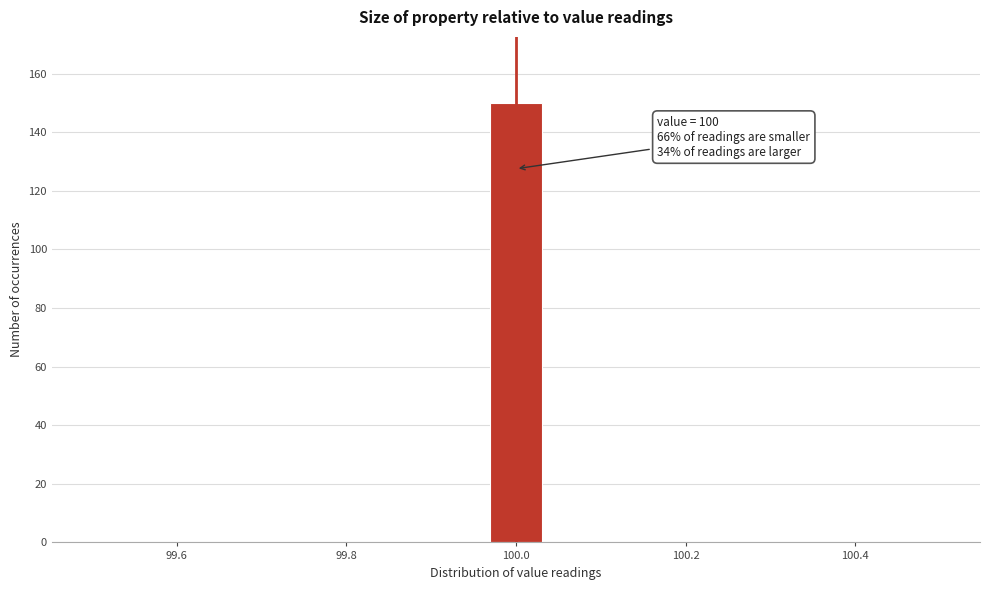

Read against the x-axis, roughly where is the centre of the tallest bar?

100.00